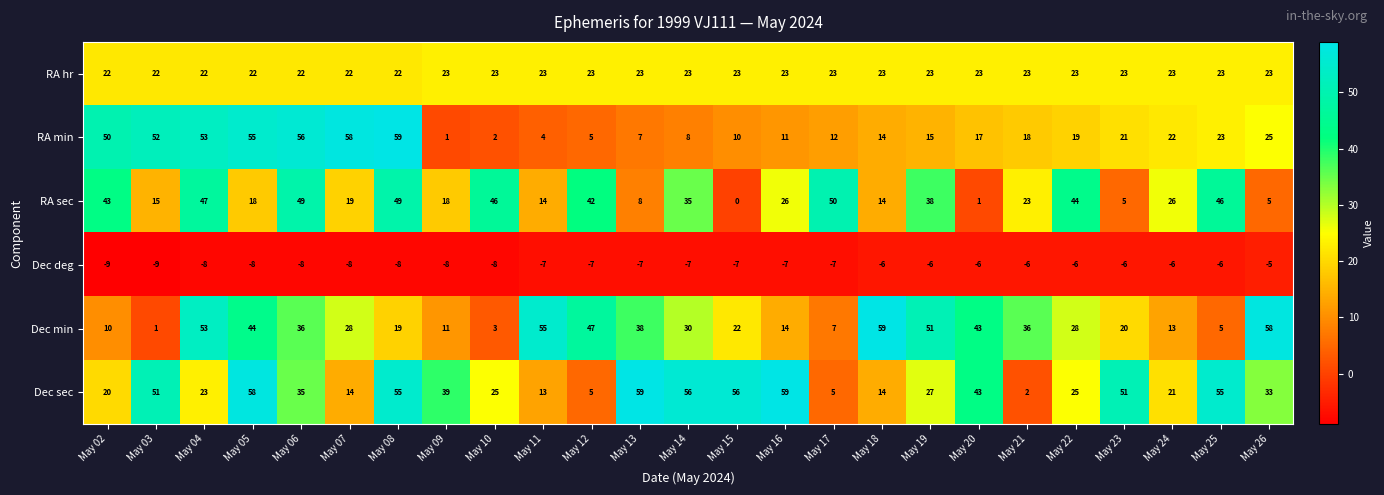

What is the maximum value for Dec sec?

59